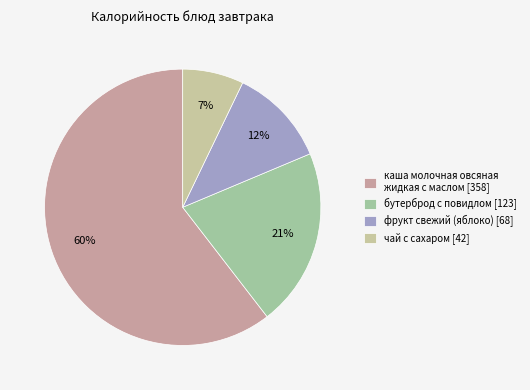

Is it true that фрукт свежий (яблоко) is 25% of the pie?

False